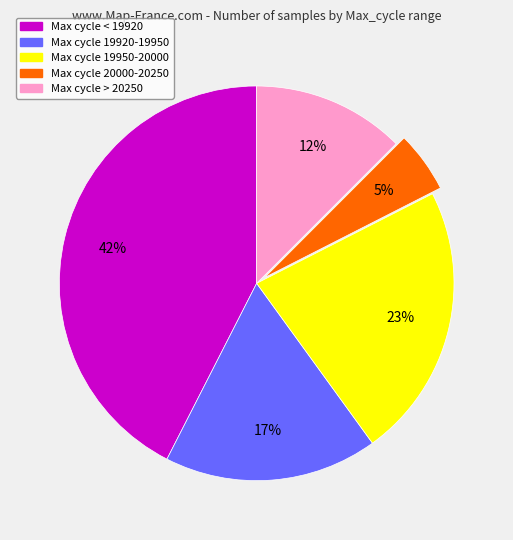

Is there any slice that represents more than half of the pie?

No